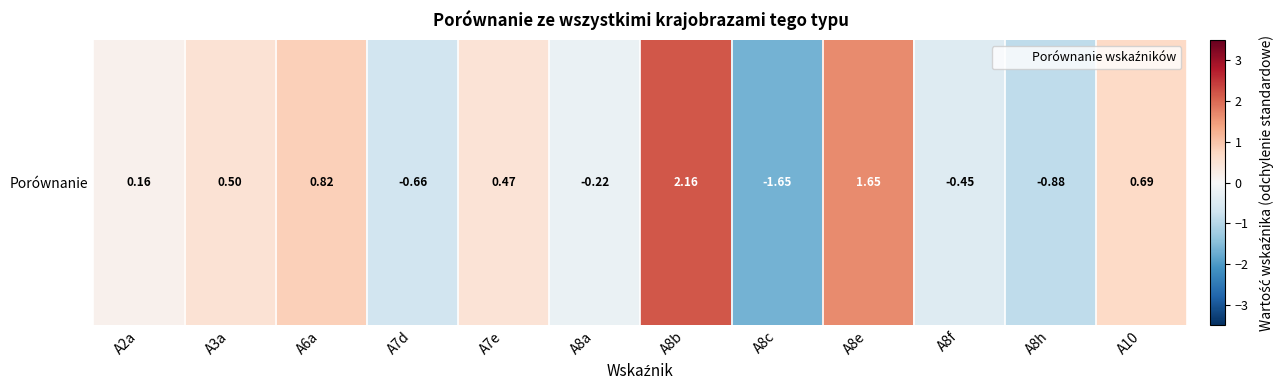

The value at A7d is -0.7. True or false?

True